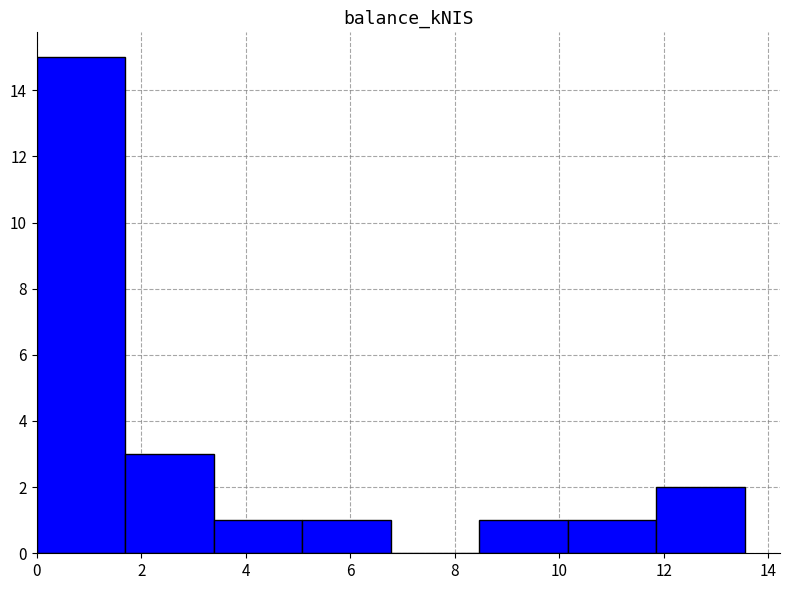

How tall is the bar that spans 0.0 to 1.6 on the x-axis? Neither the bar edges nor the heights are printed on the chart, so give them approximately, as read against the axes.

15